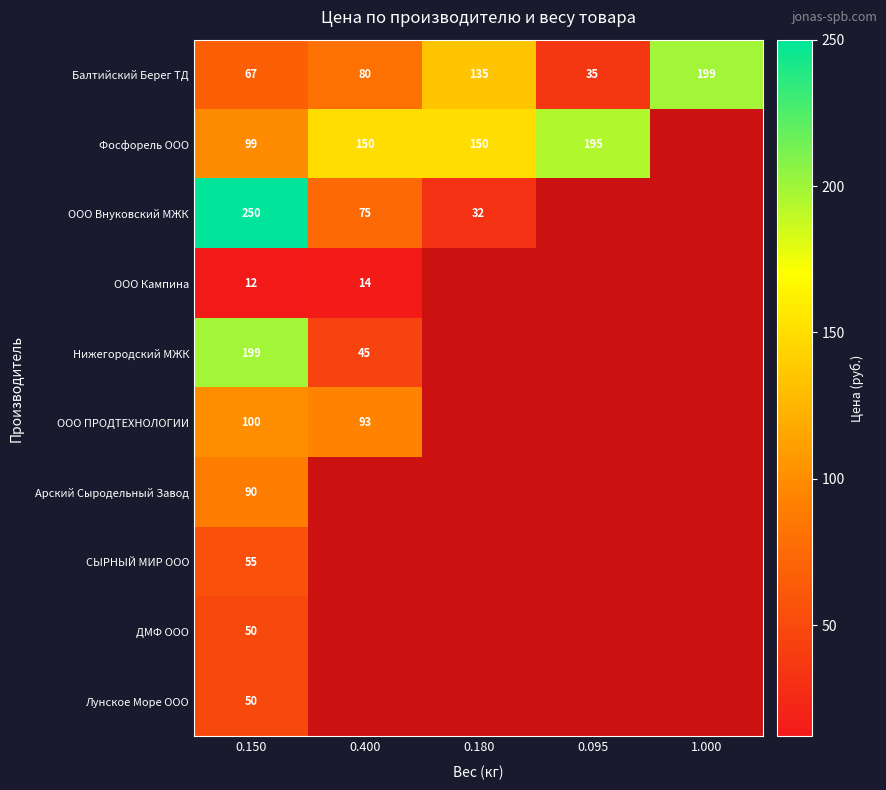

What is the sum of the ООО ПРОДТЕХНОЛОГИИ values at 0.400 and 0.150?

193